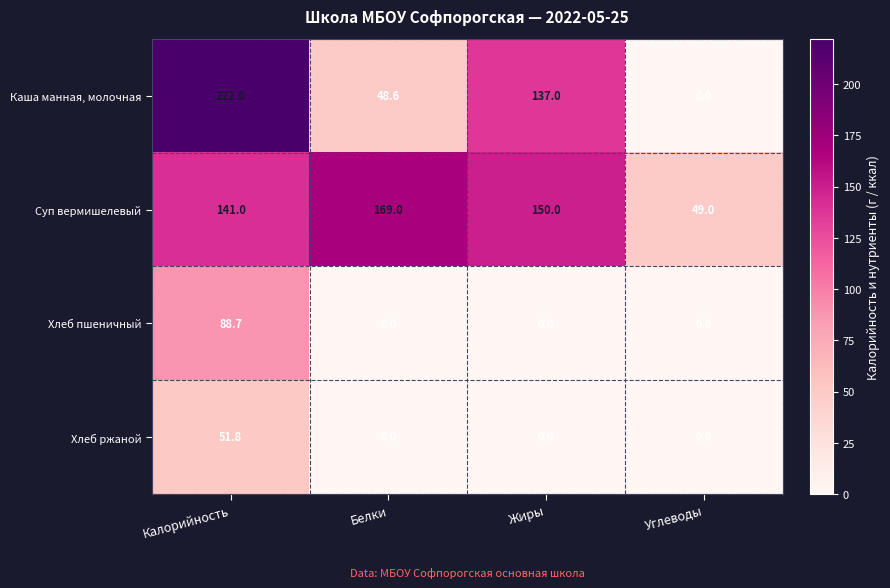

What is the difference between the Каша манная, молочная values at Жиры and Белки?

88.4